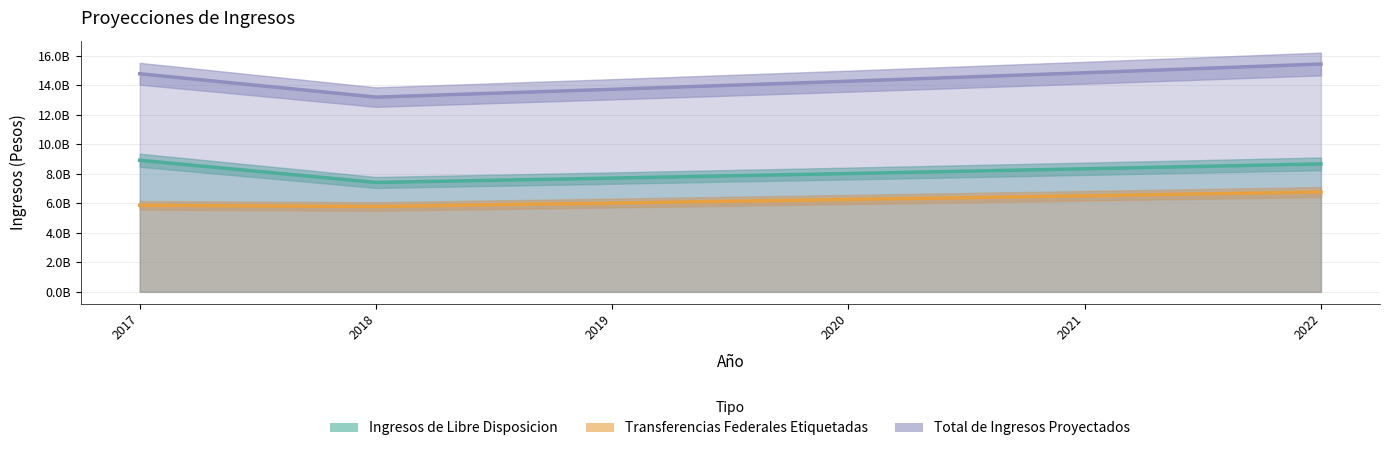

At 2022, list the series in order from largest to smallest.

Total de Ingresos Proyectados, Ingresos de Libre Disposicion, Transferencias Federales Etiquetadas